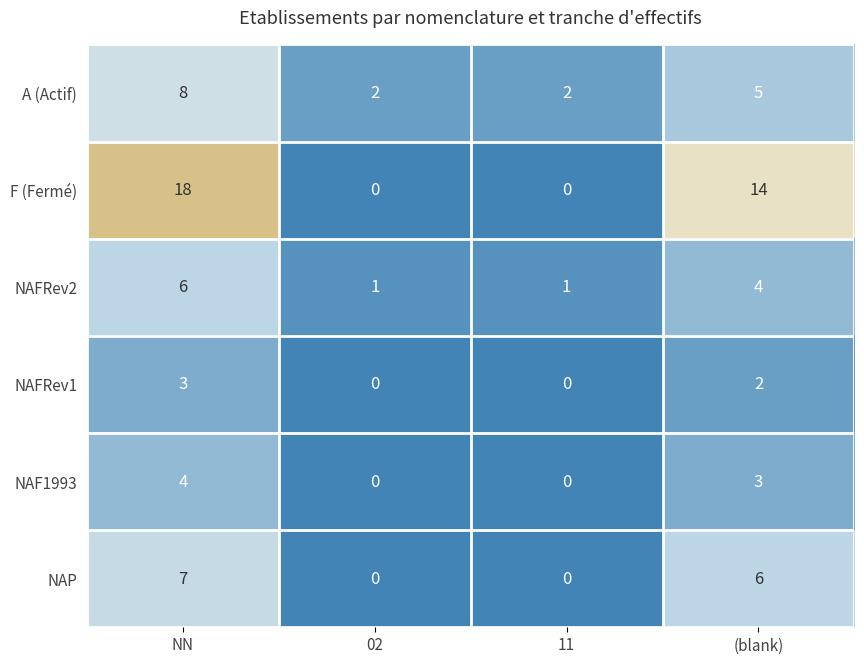

Which series changed the most between NN and 11?

F (Fermé)